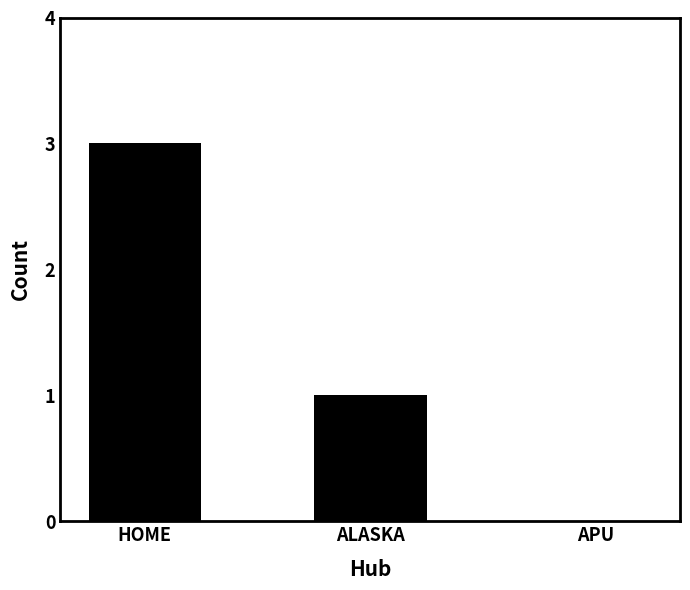

The value at ALASKA is 0. True or false?

False